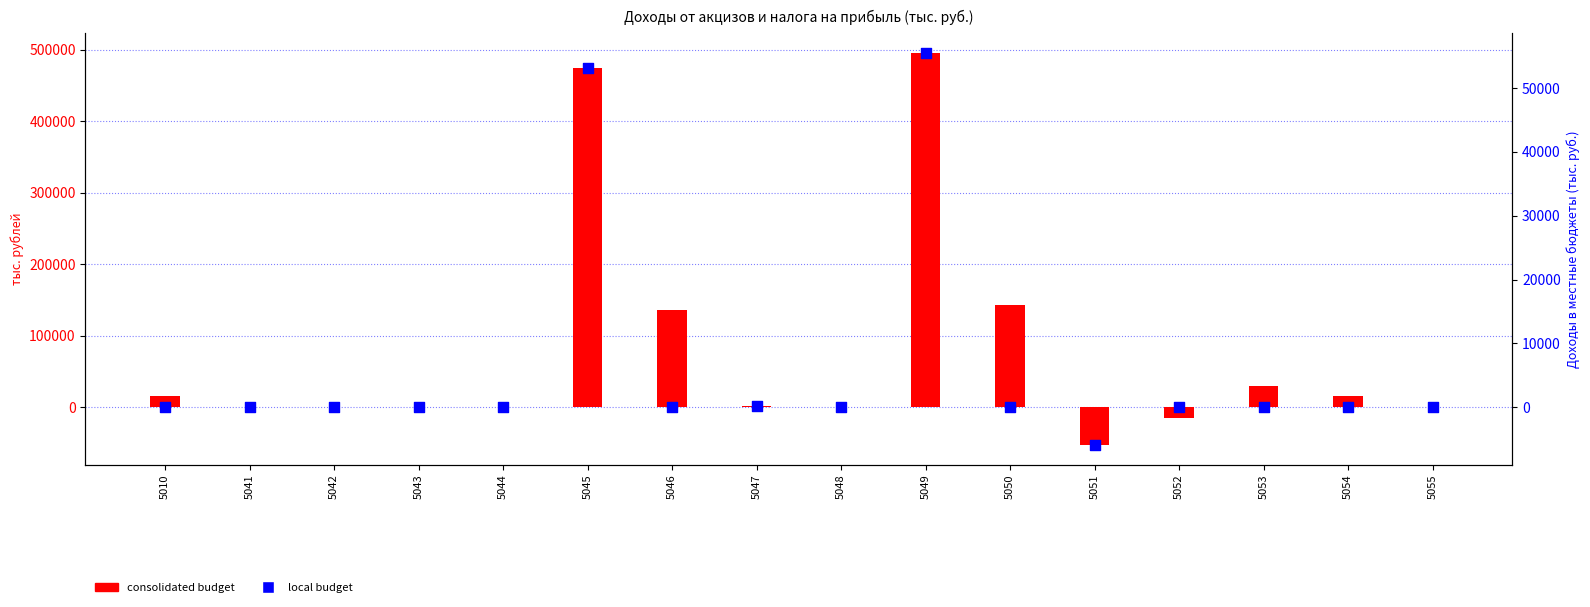

Which series has the largest Y range (max minus min)?

consolidated budget